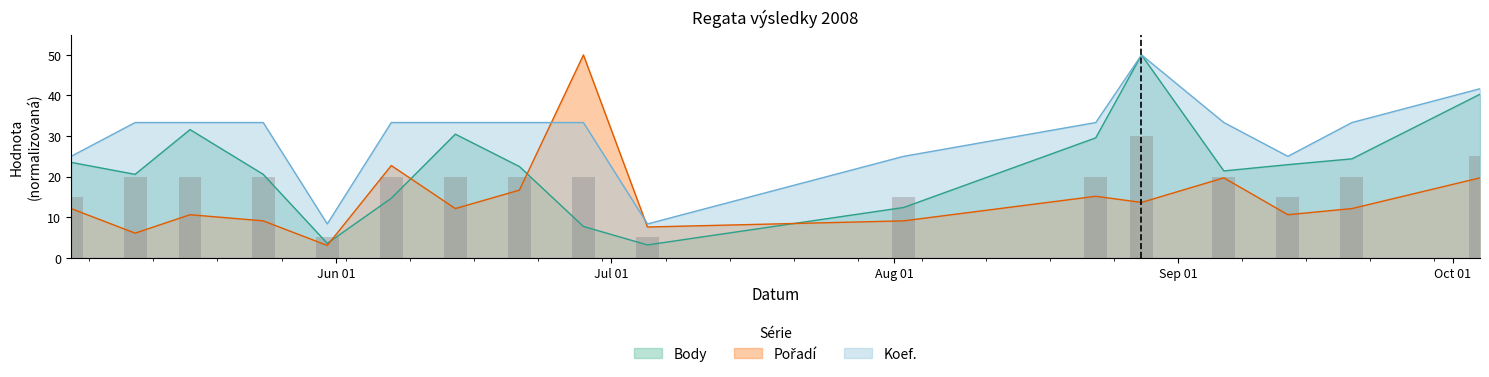

Is the value of Koef. at 2008-07-05 greater than the value of Body at 2008-09-06?

No